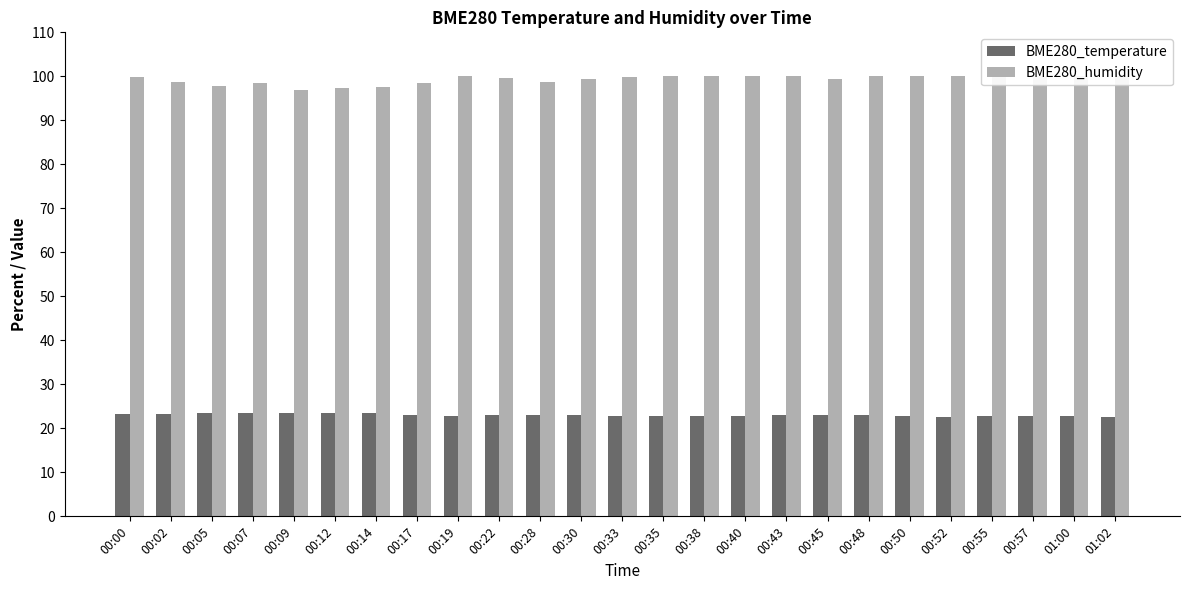

Reading right to left, what are all the values shown in this chart?

BME280_temperature: 22.7	22.8	22.8	22.8	22.7	22.8	23.1	23.1	23.0	22.9	22.8	22.8	22.8	23.0	23.1	23.1	22.9	23.1	23.4	23.5	23.5	23.4	23.4	23.3	23.2
BME280_humidity: 100.0	100.0	100.0	100.0	100.0	100.0	100.0	99.3	100.0	100.0	100.0	100.0	99.8	99.4	98.6	99.6	100.0	98.6	97.5	97.4	96.8	98.6	97.8	98.8	99.9